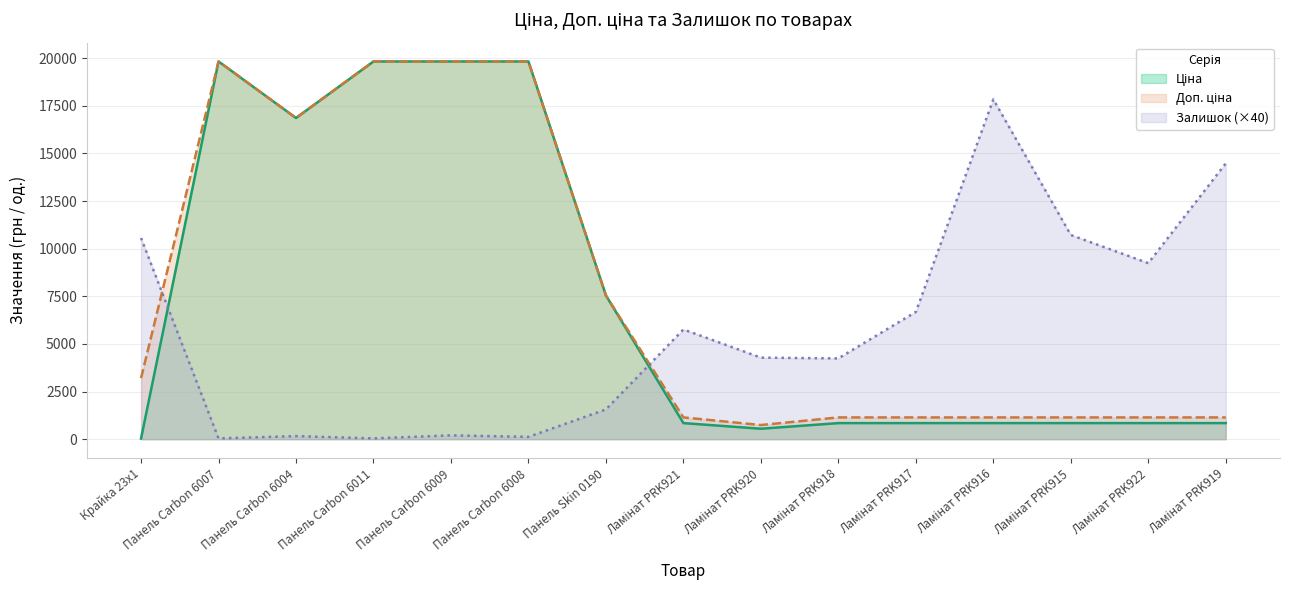

What is the sum of the Ціна values at Ламінат PRK920 and Ламінат PRK915?

1390.6